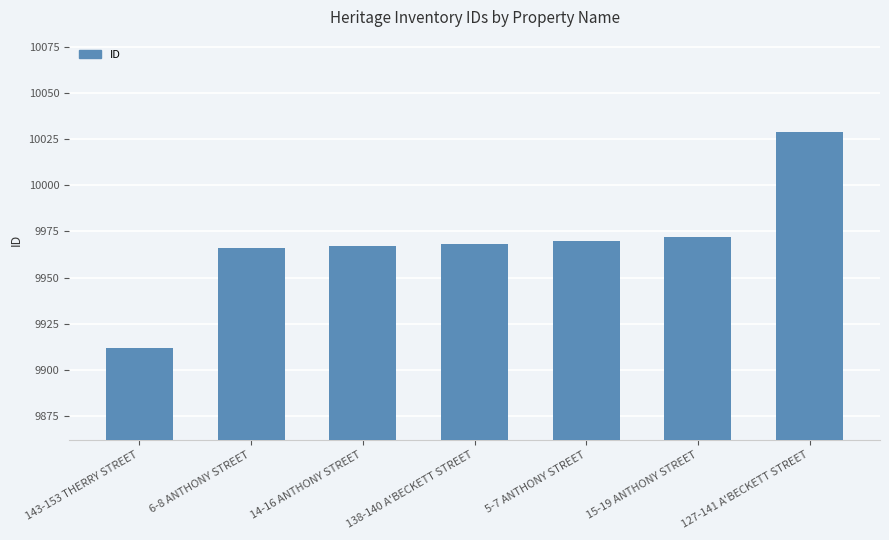

Is it true that the value at 6-8 ANTHONY STREET is 5865?

False